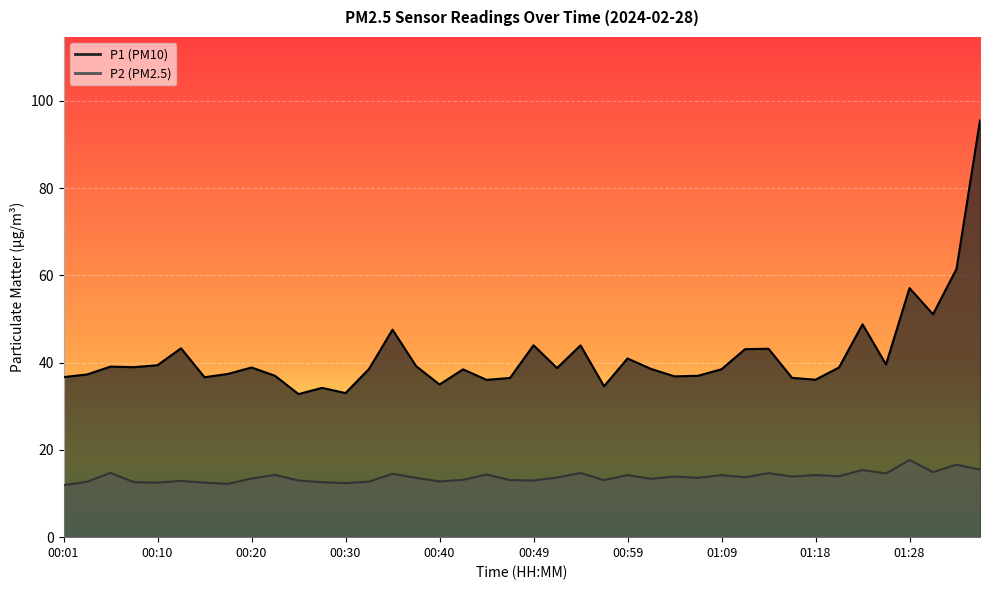

True or false: P2 has a value of 13.7 at 01:11.

True